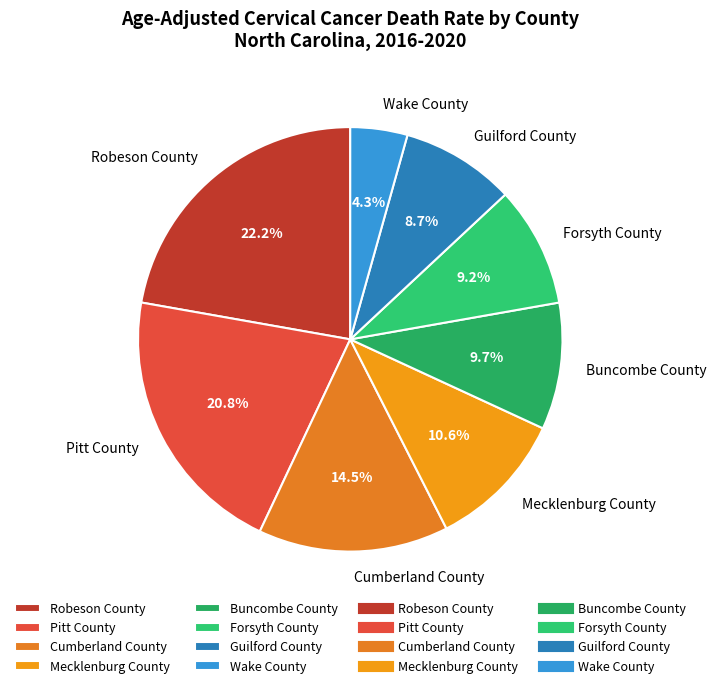

Is there any slice that represents more than half of the pie?

No